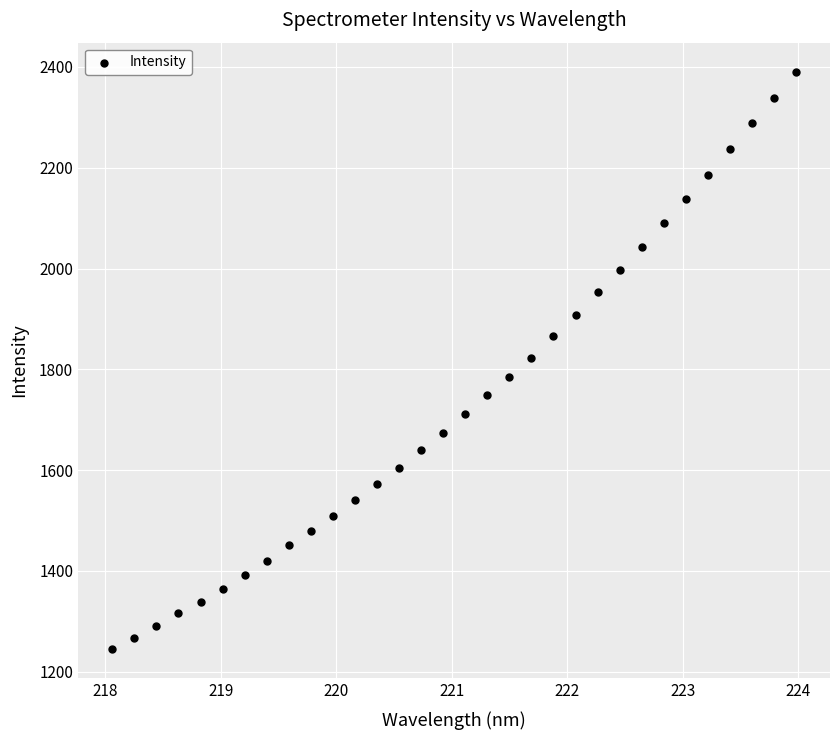

What is the range of X values (max minus min)?

5.9